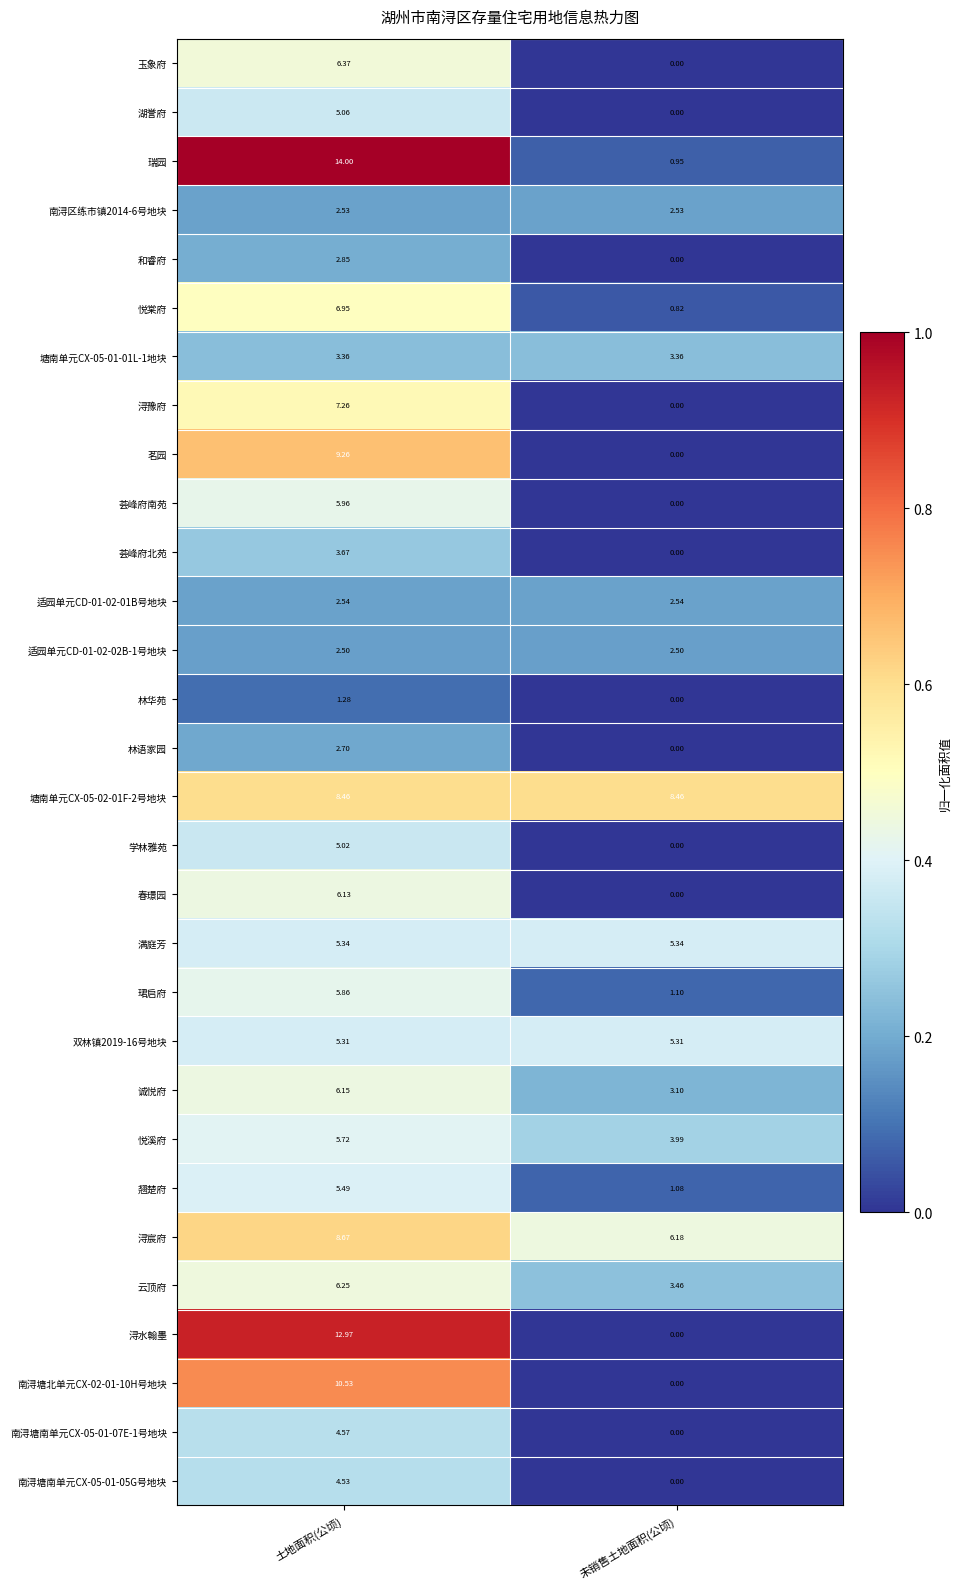

Rank the categories by 林华苑 value from lowest to highest.

未销售土地面积(公顷), 土地面积(公顷)